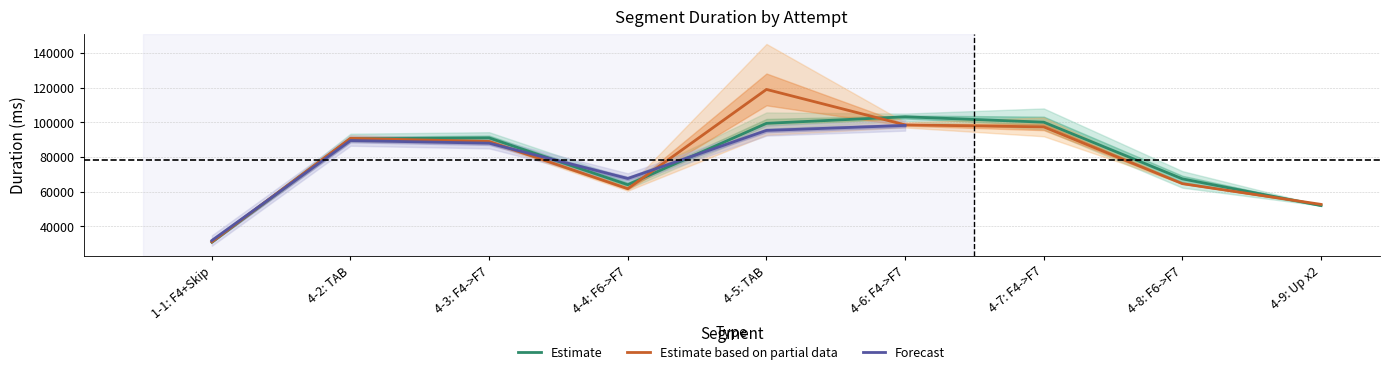

Read the Attempt #62 value at 4-3: F4->F7, to the nearest 50.

87750